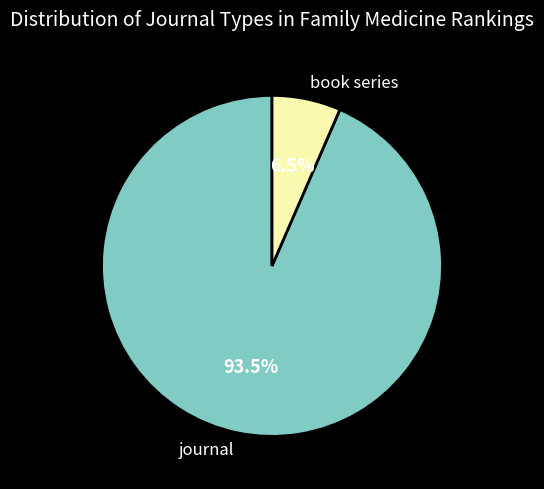

To the nearest percent, what is the combined percentage of journal and book series?

100%